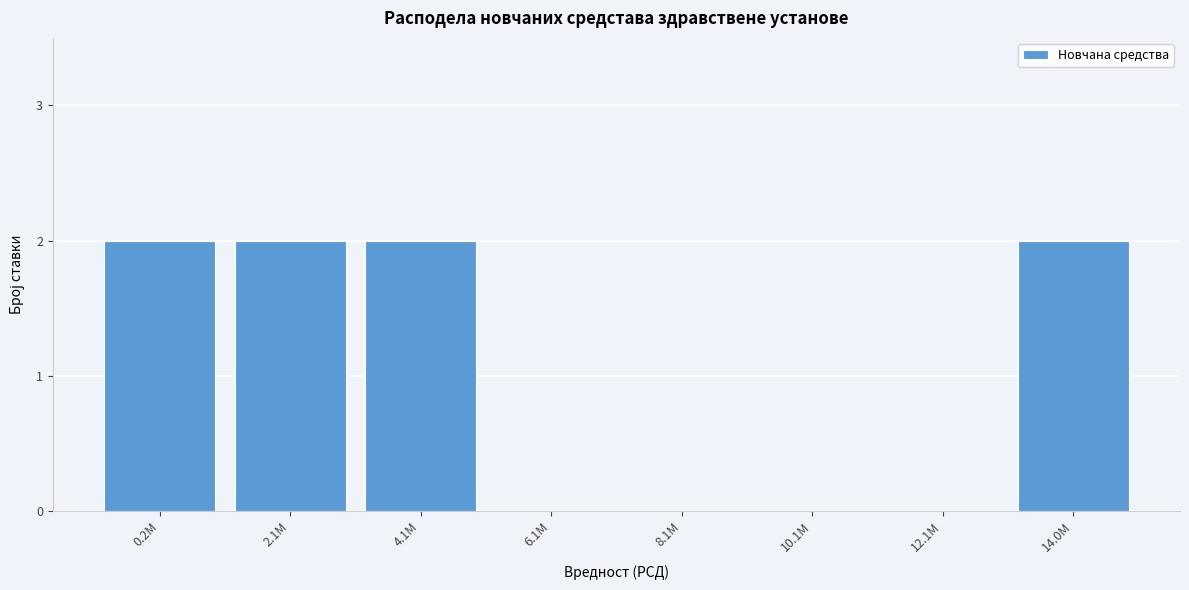

Reading left to right, list all the values displayed in this chart.

0.2M=2	2.1M=2	4.1M=2	6.1M=0	8.1M=0	10.1M=0	12.1M=0	14.0M=2